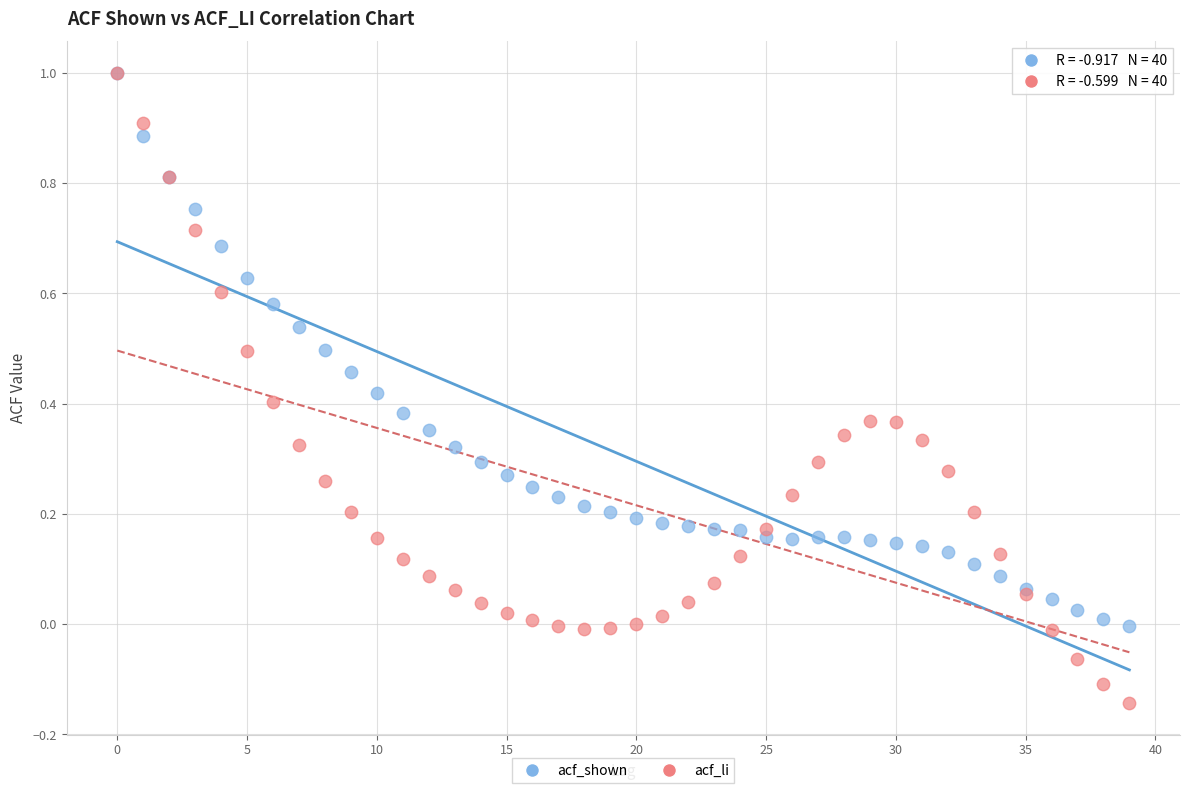

What are all the series names shown in the legend?

acf_shown, acf_li